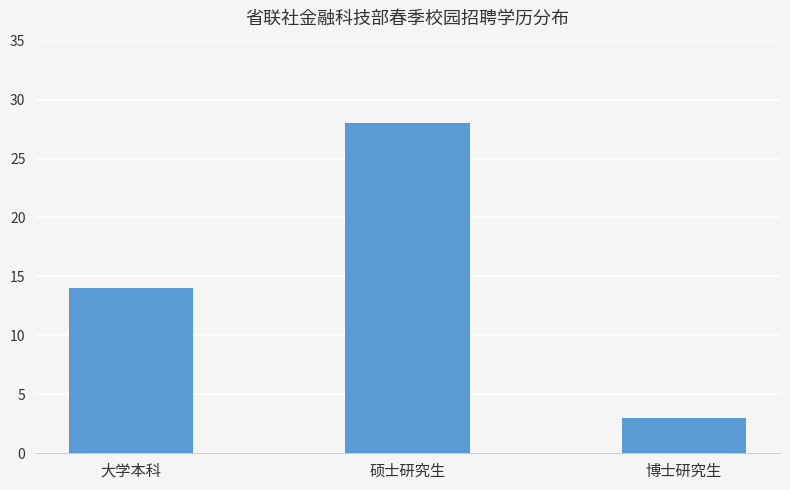

How many values are between 3 and 28?

3